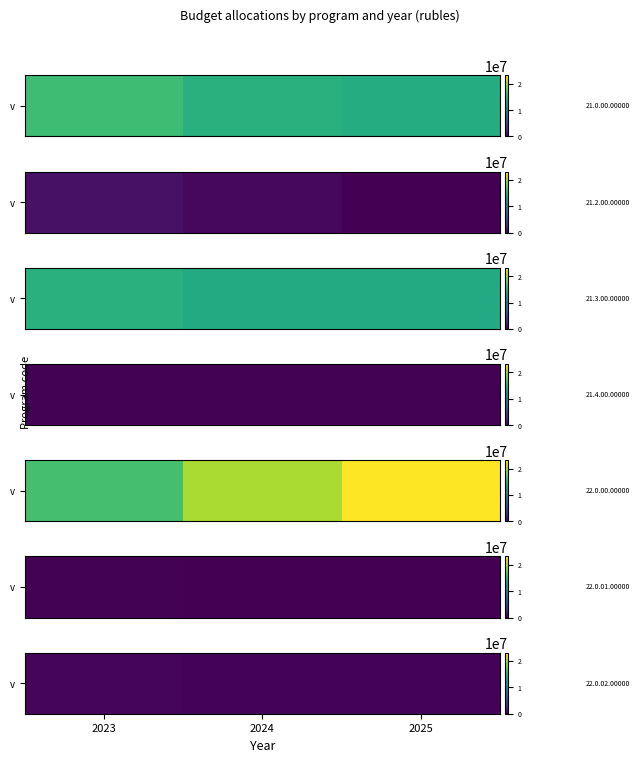

How many series are shown in this chart?

1